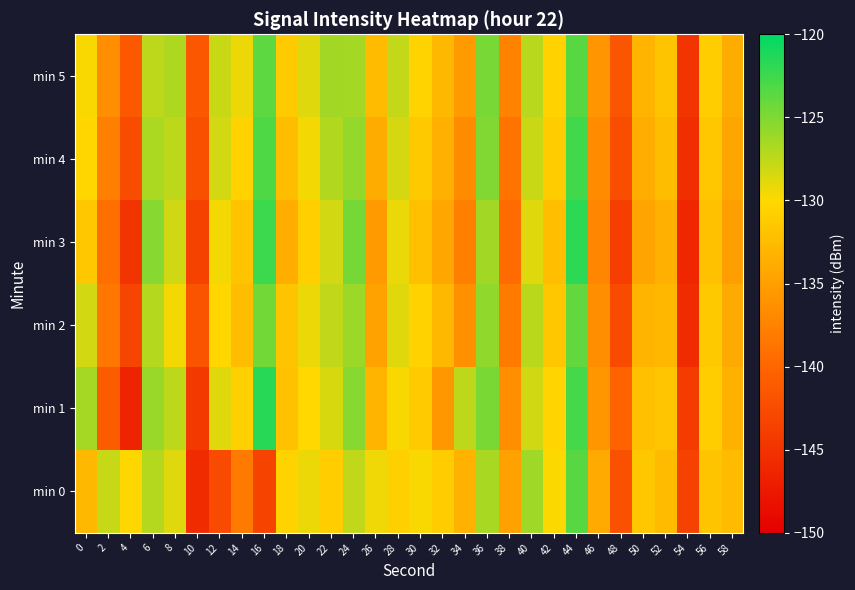

List the series in order of their peak value, lowest first.

min 2, min 0, min 5, min 4, min 3, min 1